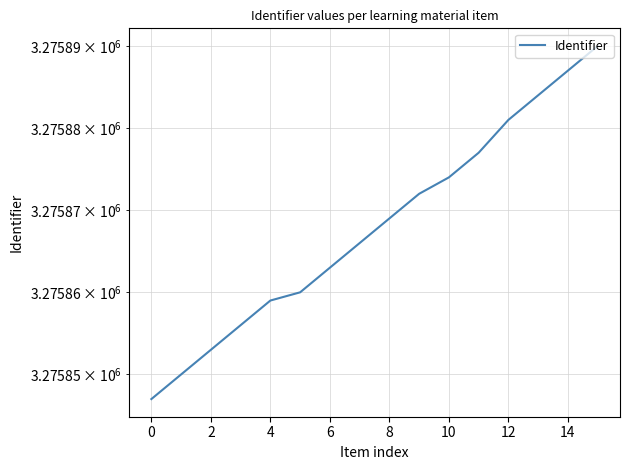

Count the number of values greater than 3275869.

7